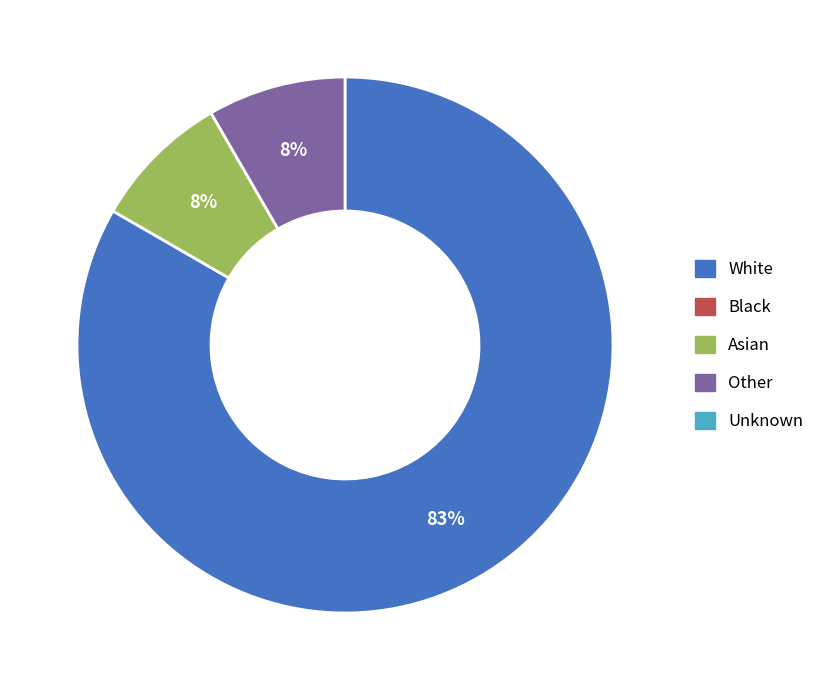

Is there any slice that represents more than half of the pie?

Yes